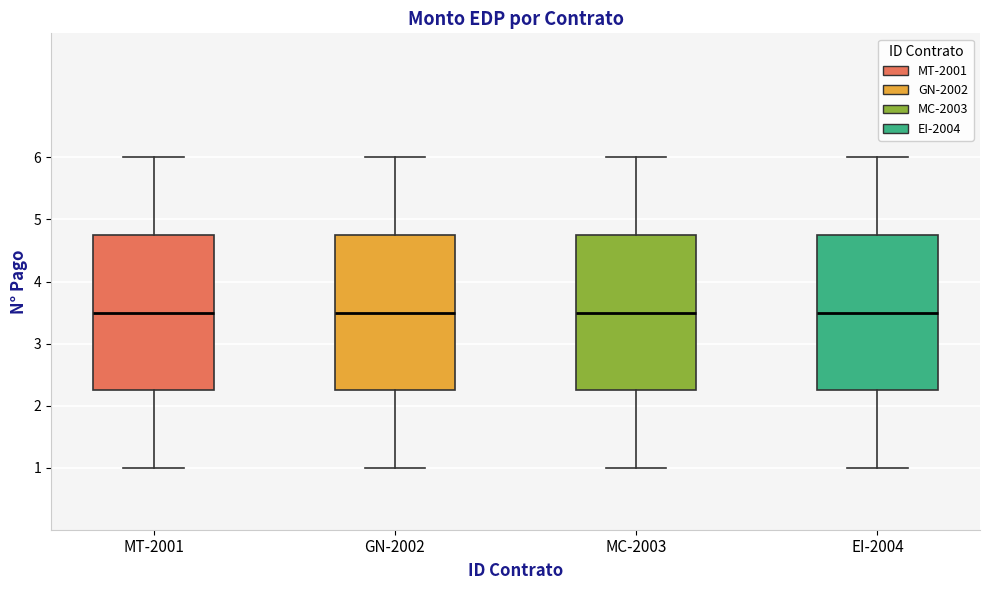

Reading left to right, transcribe this box plot: for each box, give where its median line is, the range the box spans, and where its two whiskers end, as read against the y-axis. The values are not printed on the chart, so give them approximately, as read against the axis.

MT-2001: median 3.5, box 2.3 to 4.8, whiskers 1.0 to 6.0
GN-2002: median 3.5, box 2.3 to 4.8, whiskers 1.0 to 6.0
MC-2003: median 3.5, box 2.3 to 4.8, whiskers 1.0 to 6.0
EI-2004: median 3.5, box 2.3 to 4.8, whiskers 1.0 to 6.0